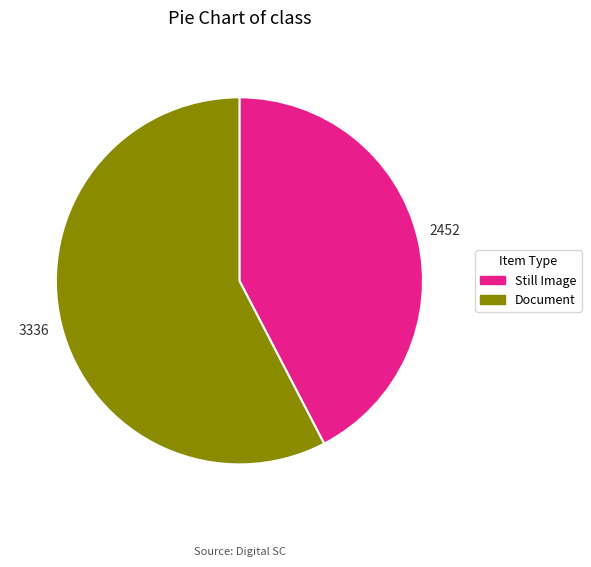

Rank the categories by value from lowest to highest.

Still Image, Document